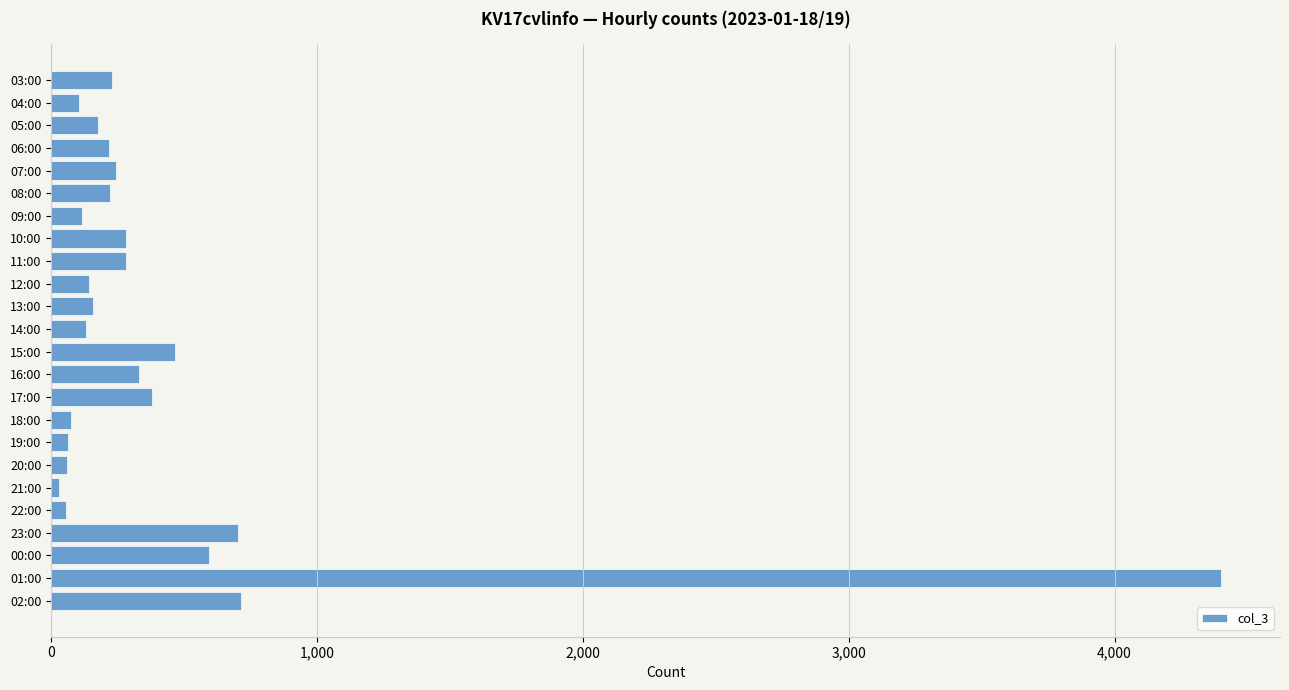

The value at 03:00 is 229. True or false?

True